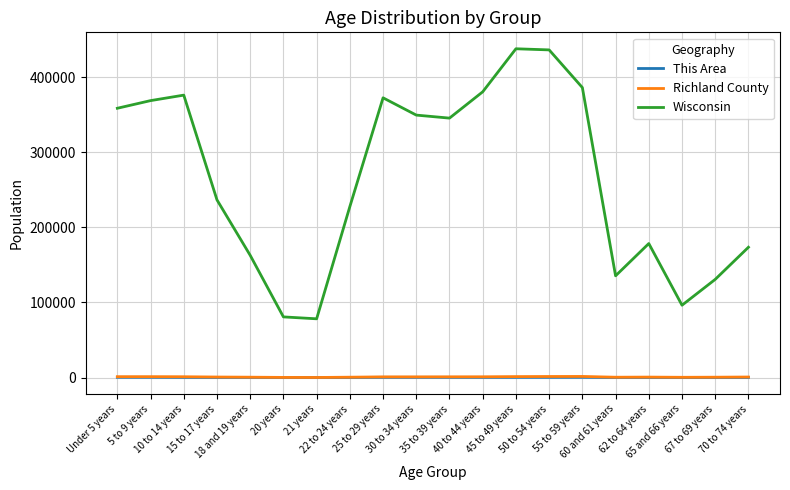

What is the minimum value shown in the chart?

49